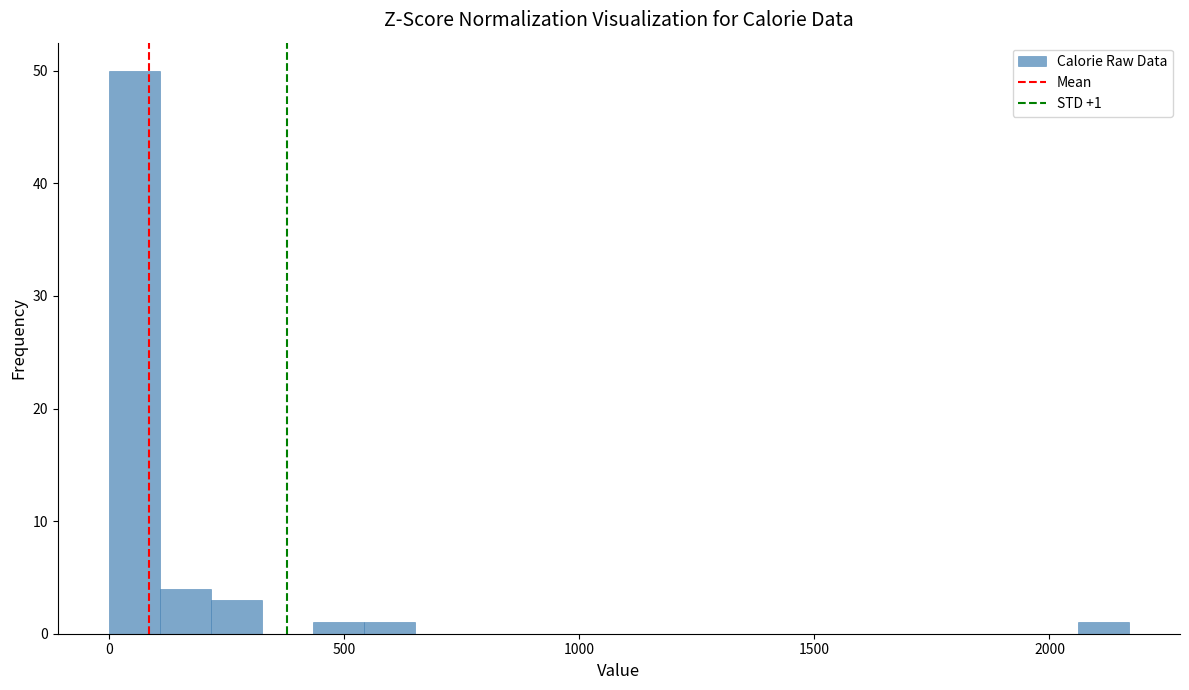

Around what value on the x-axis is the tallest bar? Give the approximate position of its centre, as read against the axis.

50